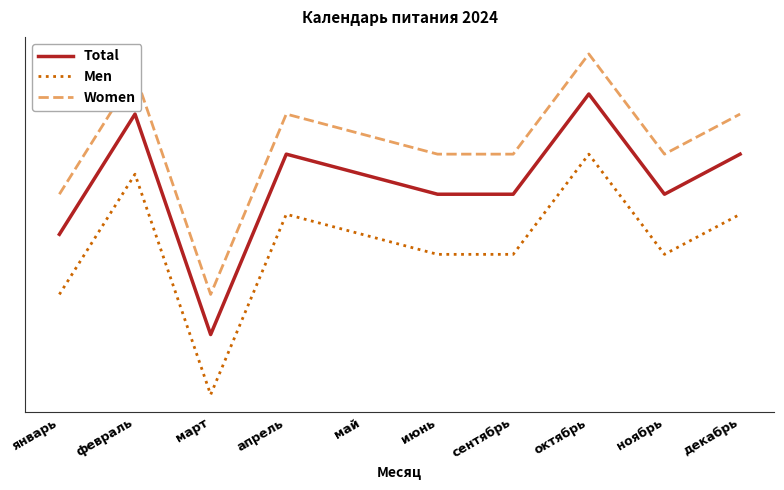

True or false: Women and Men intersect in this chart.

False